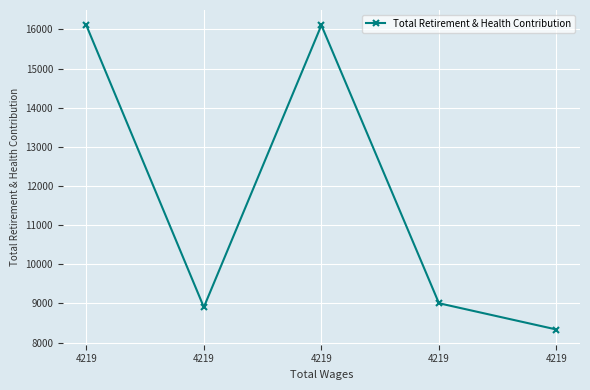

How many lines are shown in the chart?

1